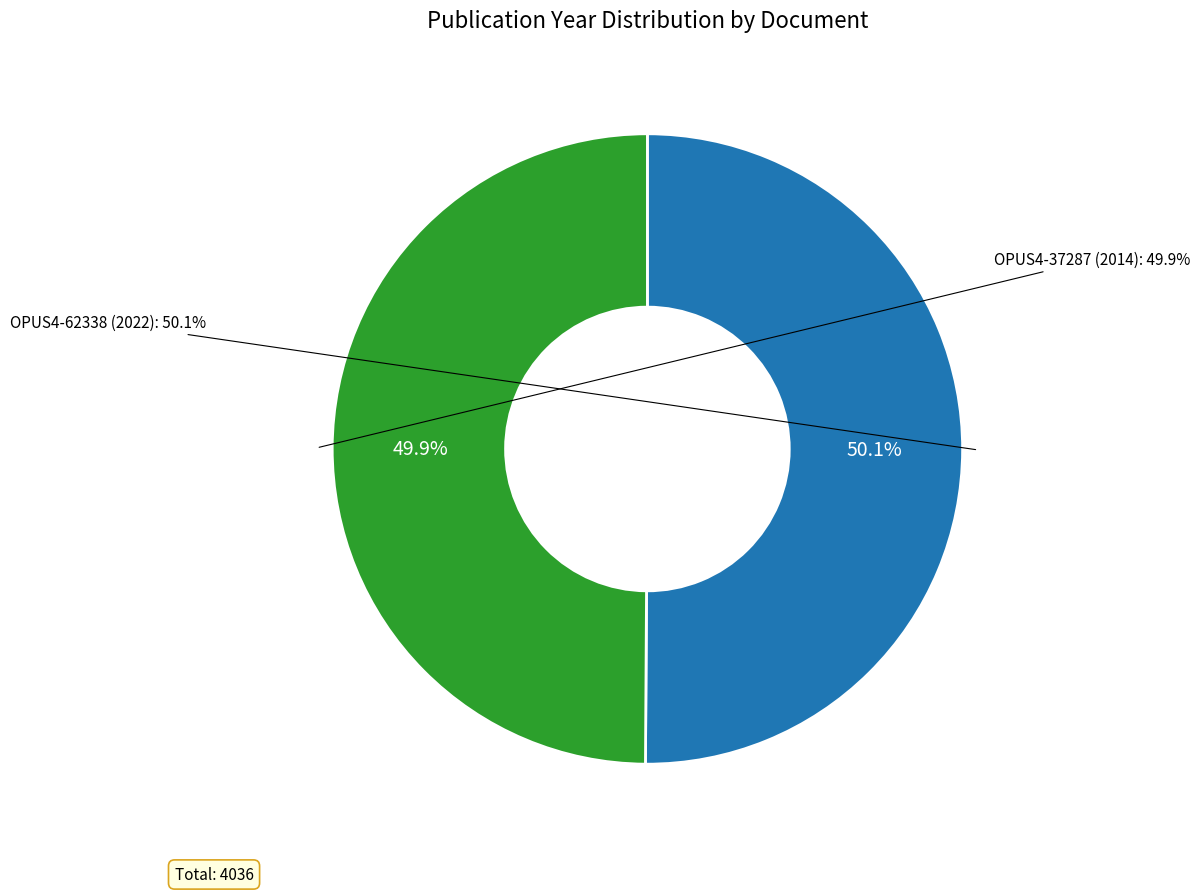

Rank the categories by value from lowest to highest.

OPUS4-37287, OPUS4-62338